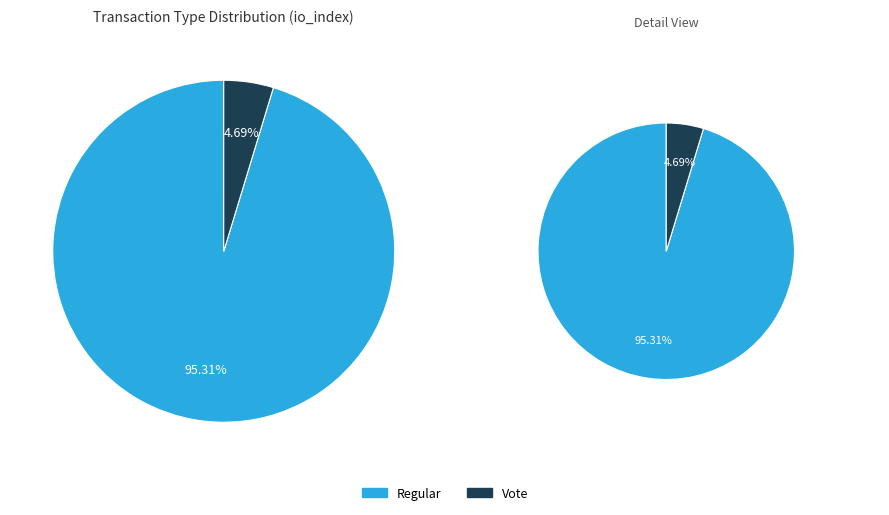

Is there any slice that represents more than half of the pie?

Yes